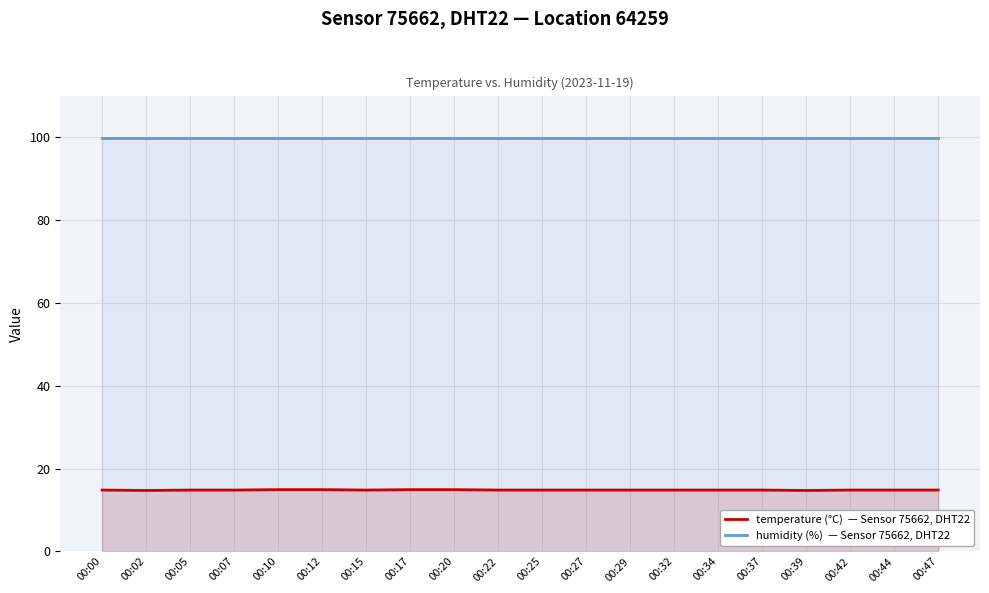

True or false: humidity (%)  — Sensor 75662, DHT22 and temperature (°C)  — Sensor 75662, DHT22 cross at least once.

False